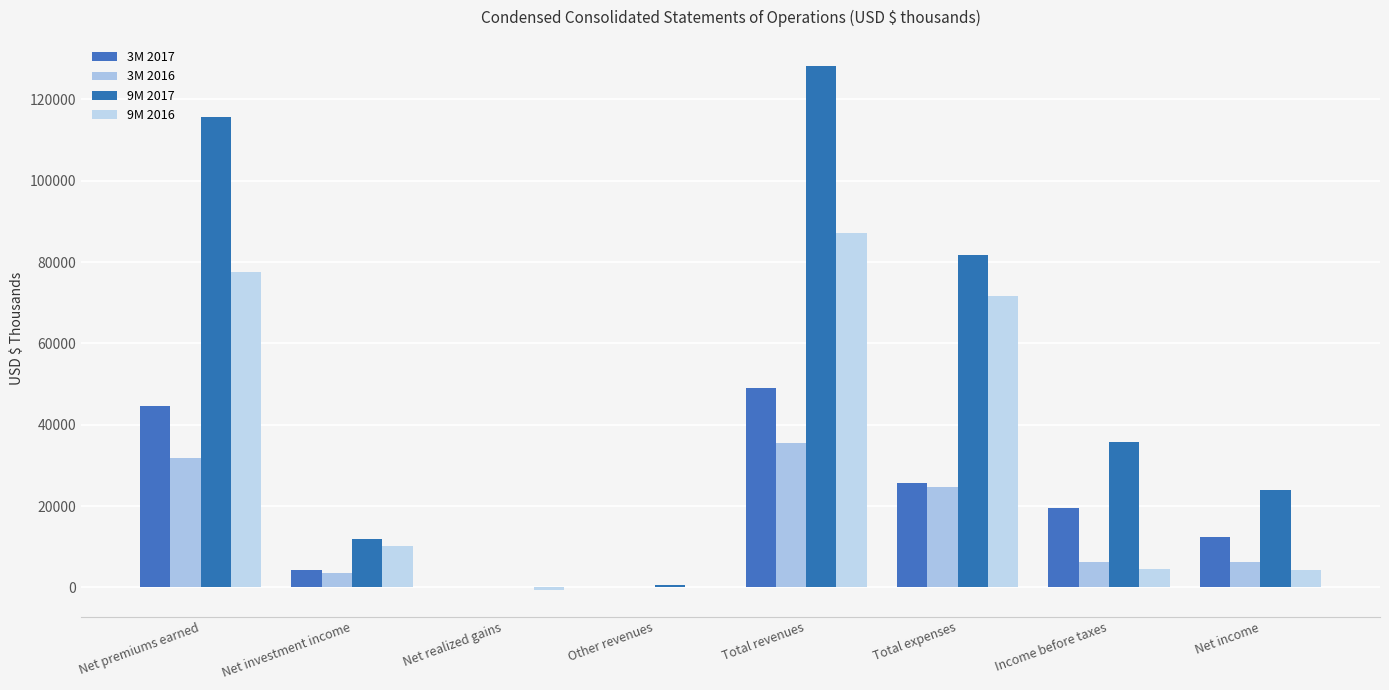

What are all the series names shown in the legend?

3M 2017, 3M 2016, 9M 2017, 9M 2016